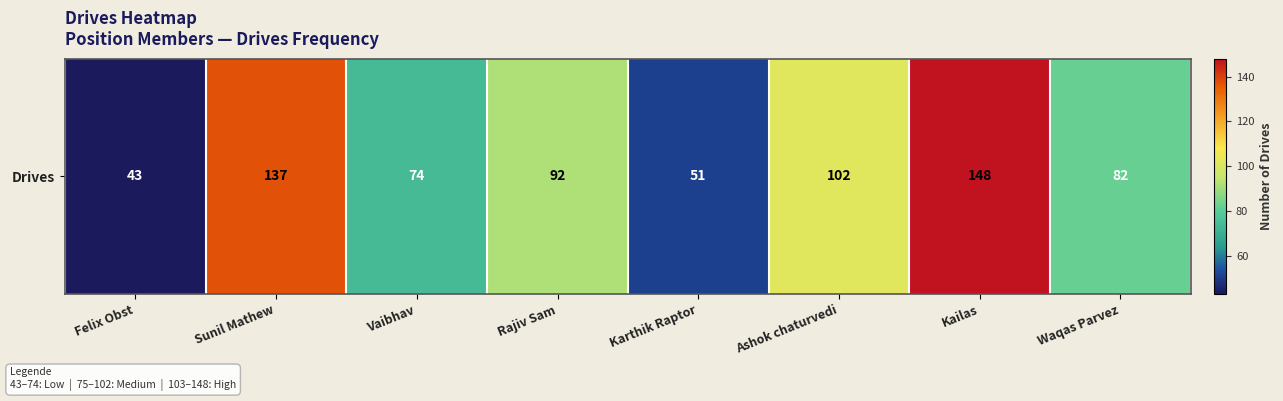

Count the number of categories in the chart.

8